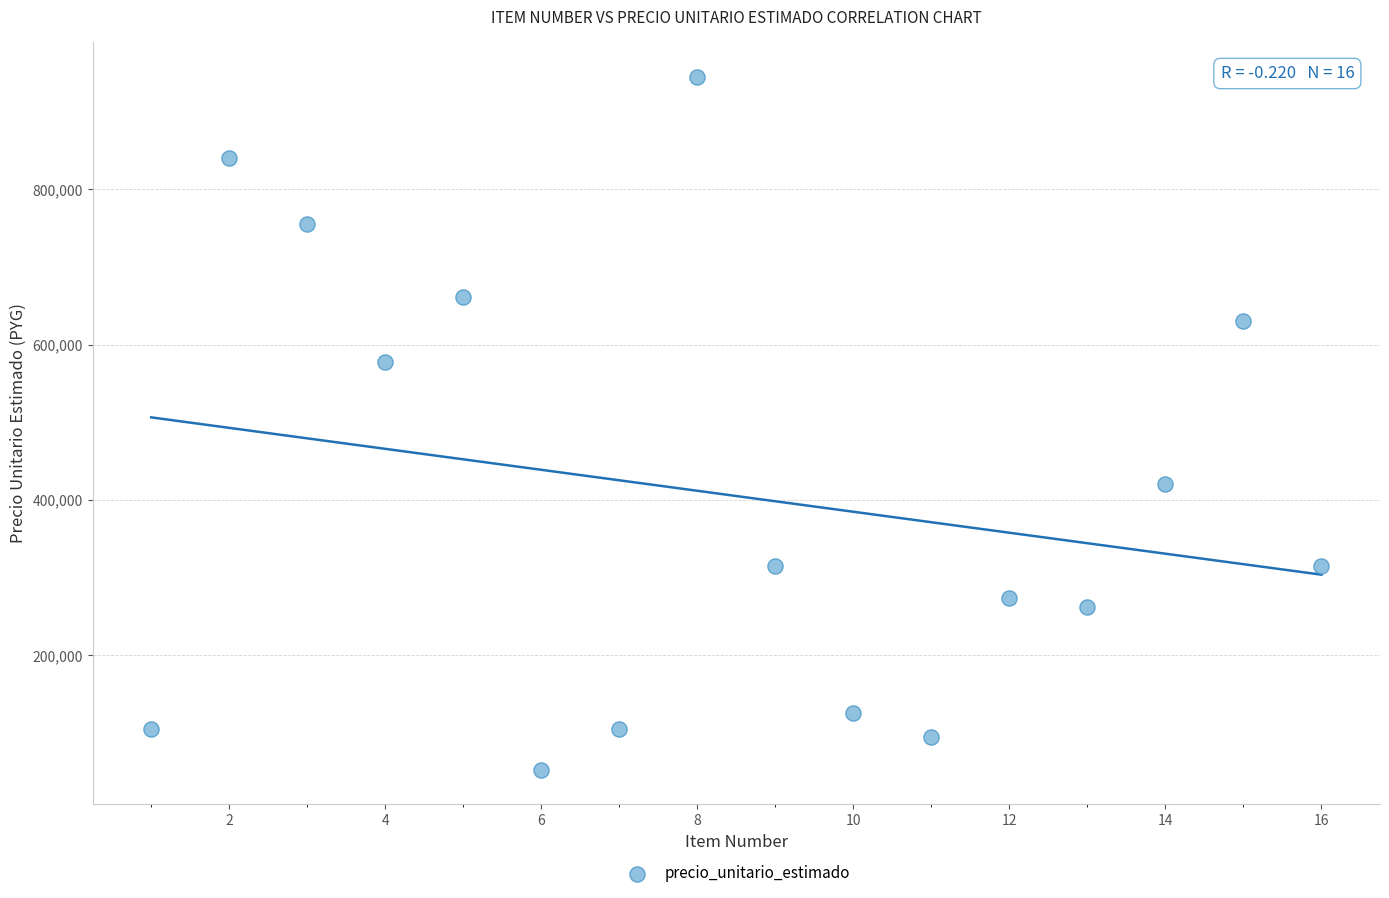

What is the range of X values (max minus min)?

15